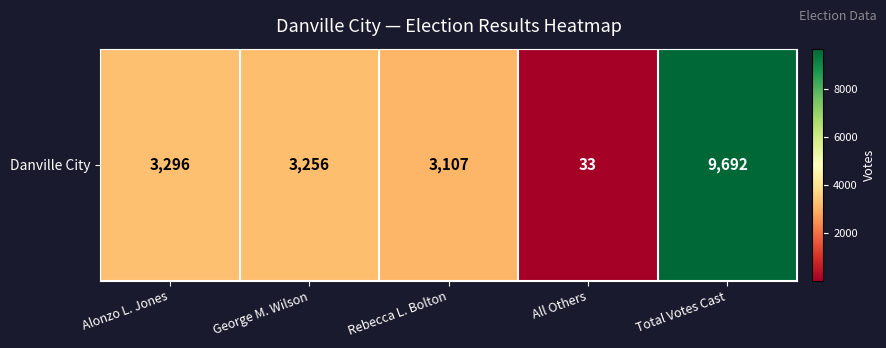

How many data points are less than 3256?

2